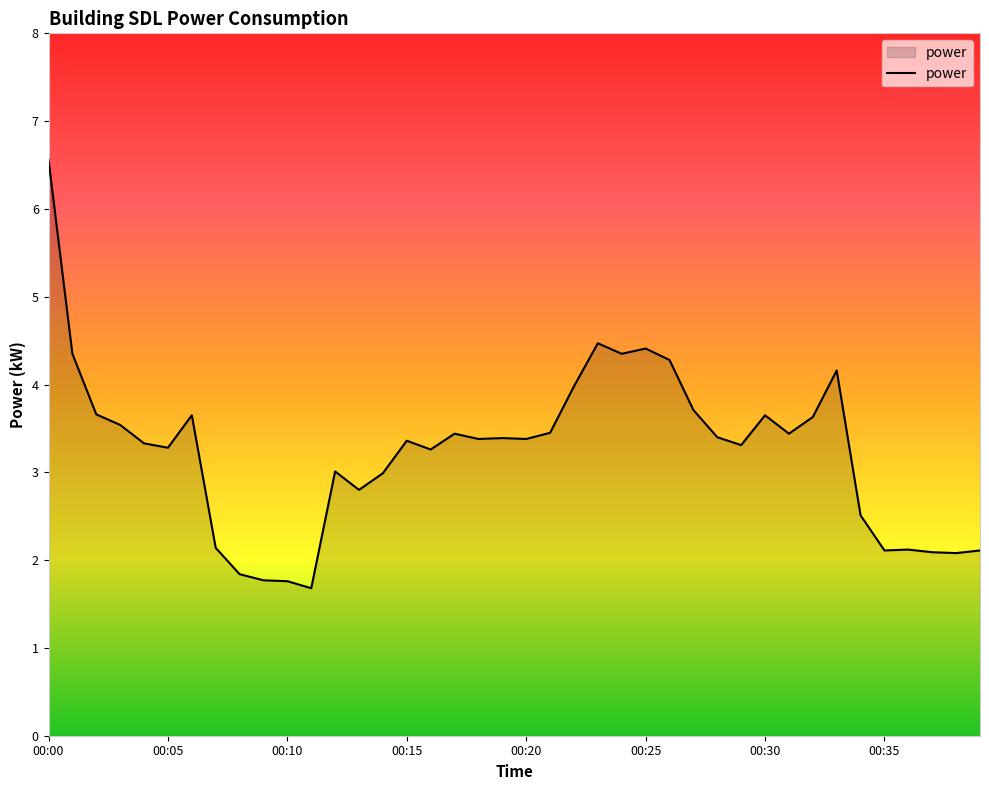

How many lines are shown in the chart?

1